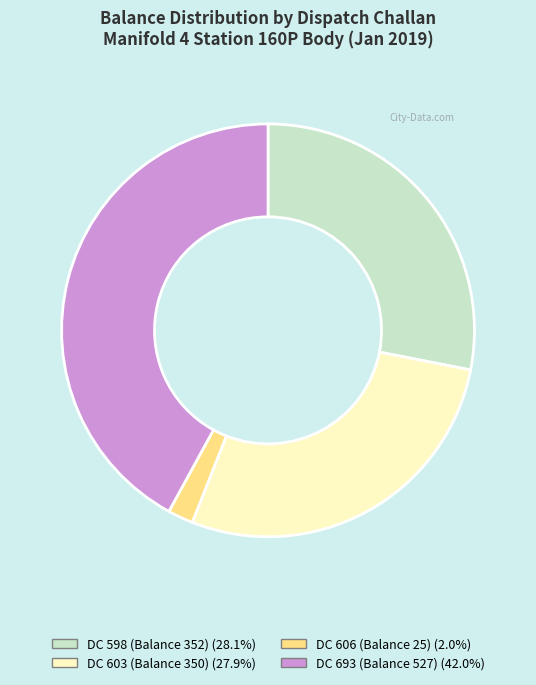

Is there a majority slice in this chart?

No